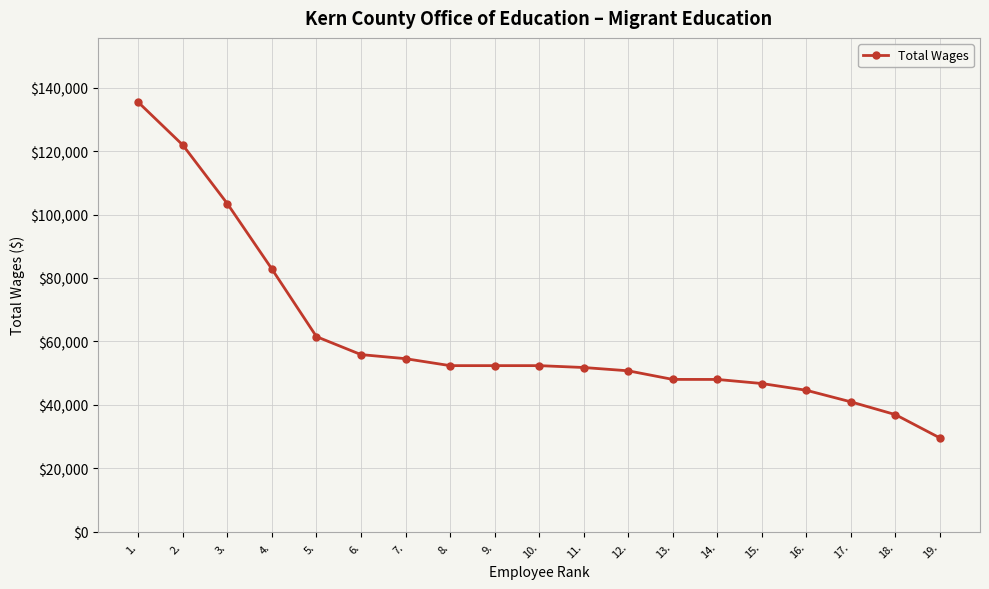

What is the label of the 2nd point from the right?

18.